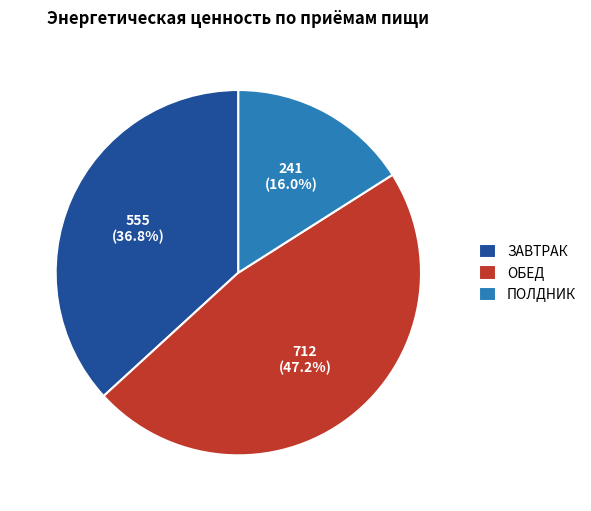

Between ПОЛДНИК and ОБЕД, which is larger?

ОБЕД